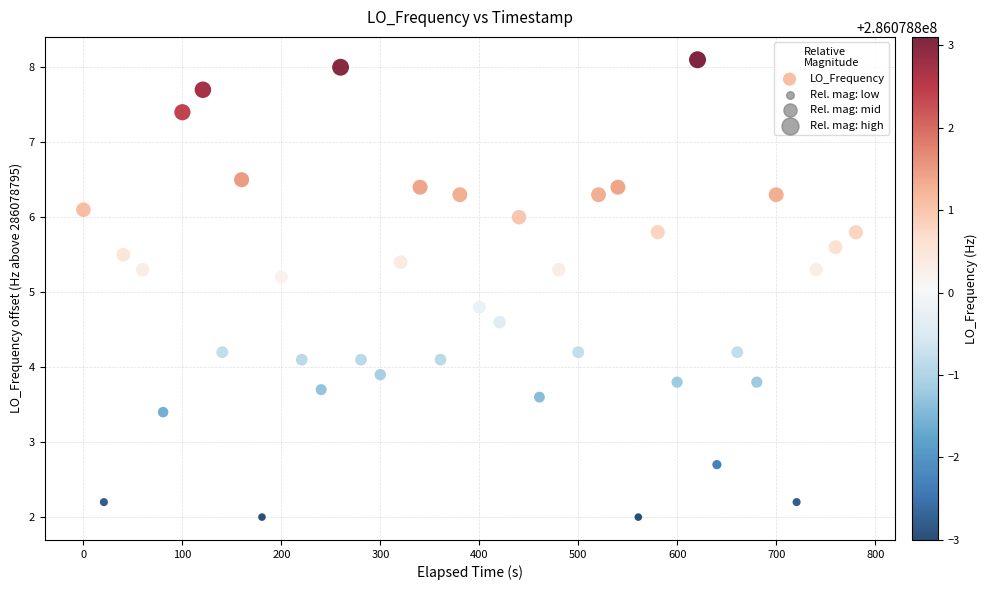

What is the range of X values (max minus min)?

780.4